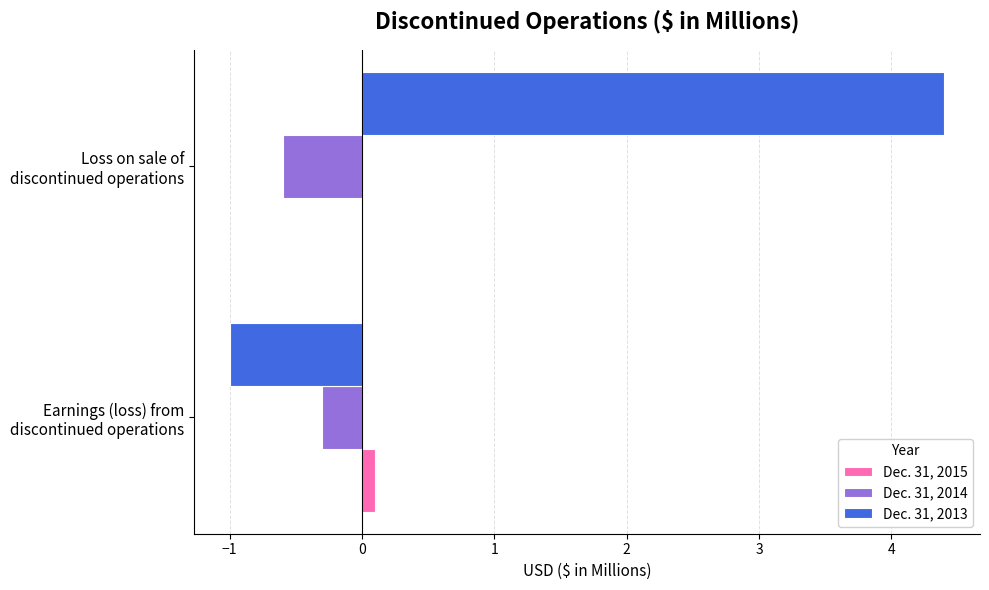

Which series has the largest total across all categories?

Dec. 31, 2013